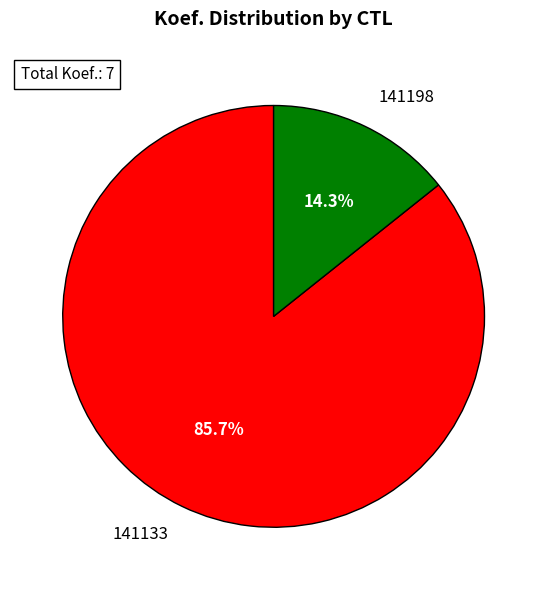

What percentage is the 141133 slice, to the nearest percent?

86%